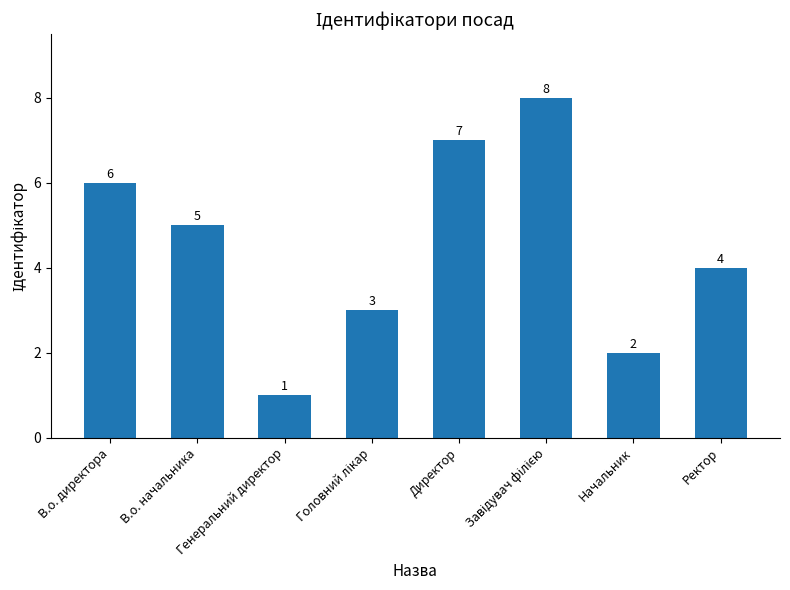

True or false: the data shows 4 at Ректор.

True